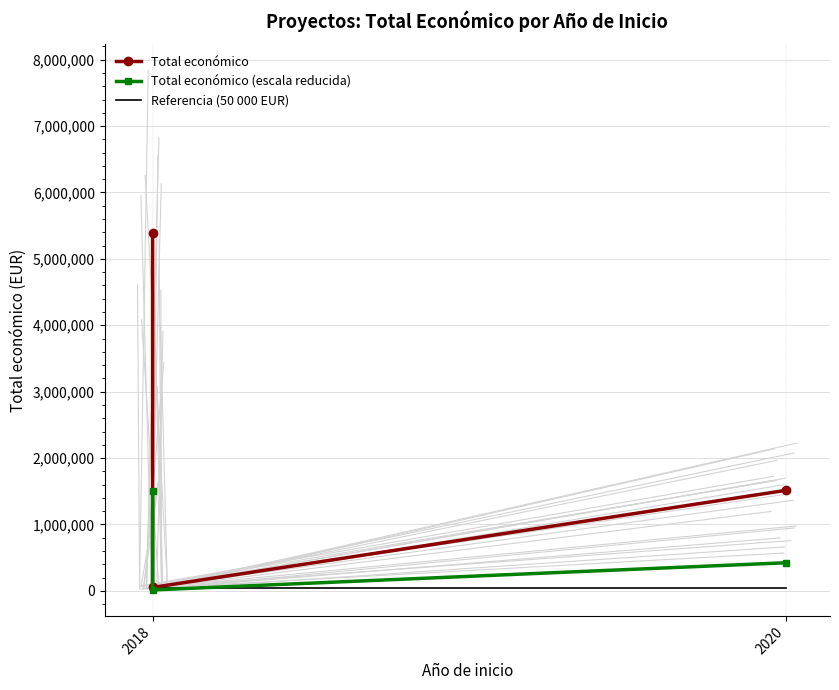

Which label corresponds to the largest value in the chart?

2018